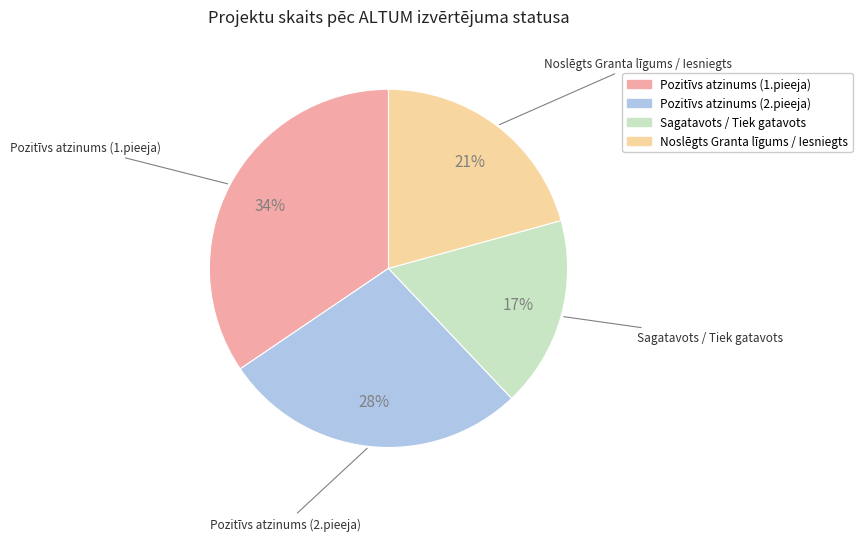

Between Pozitīvs atzinums (2.pieeja) and Noslēgts Granta līgums / Iesniegts, which is larger?

Pozitīvs atzinums (2.pieeja)